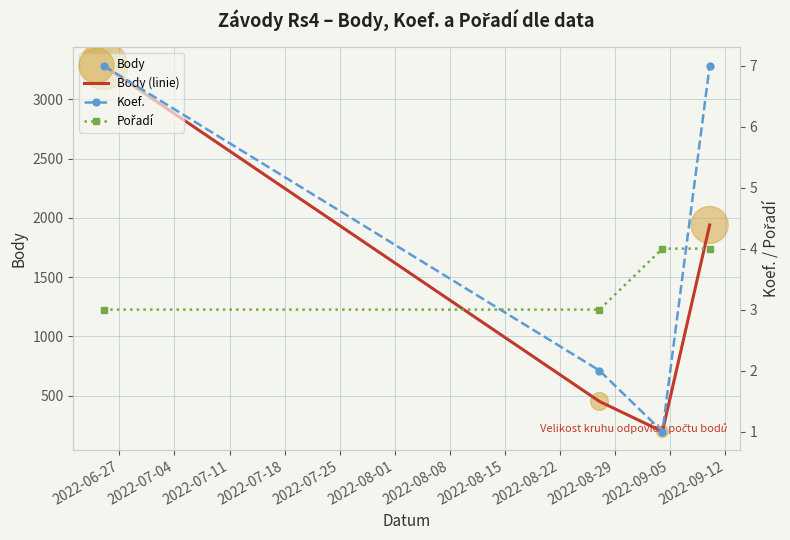

At which category is the sum across all series the highest?

2022-06-27